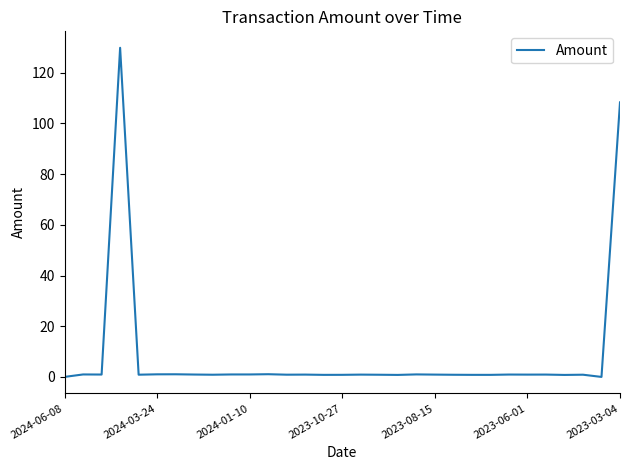

What is the maximum value shown in the chart?

129.8